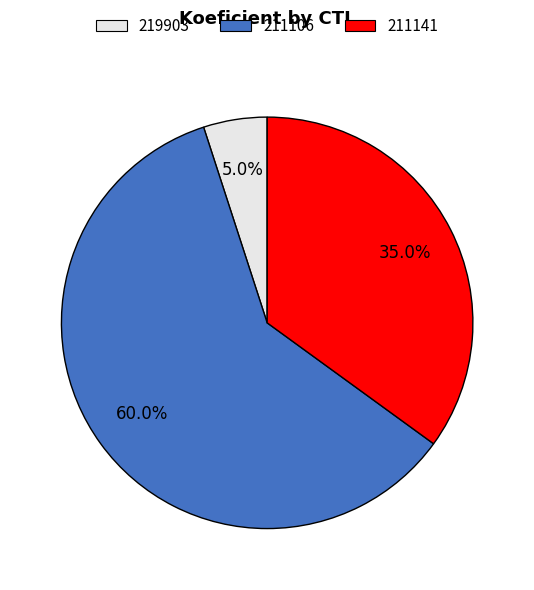

Is there any slice that represents more than half of the pie?

Yes